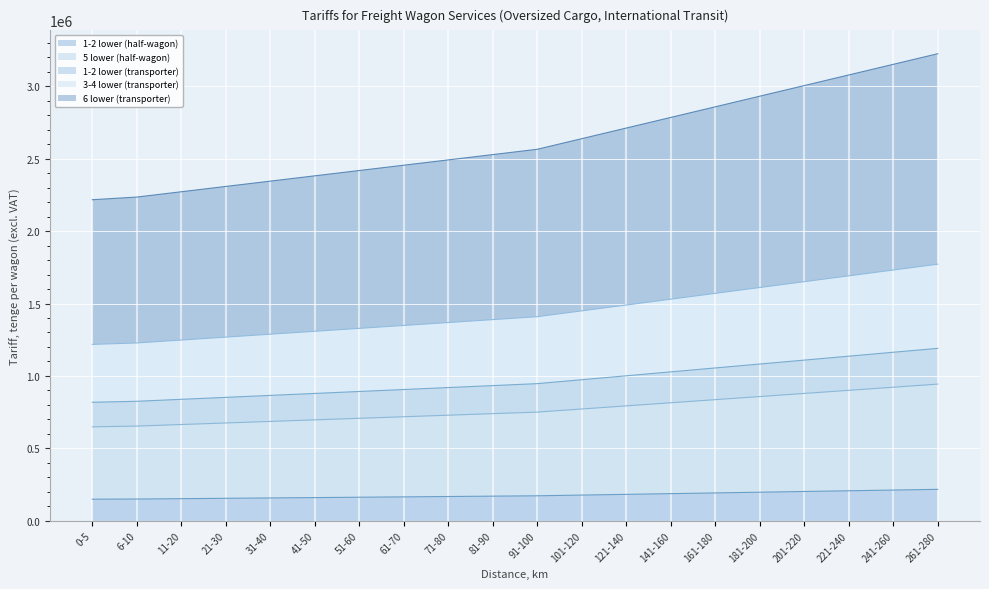

What is the maximum value for 1-2 lower (half-wagon)?

217800.0